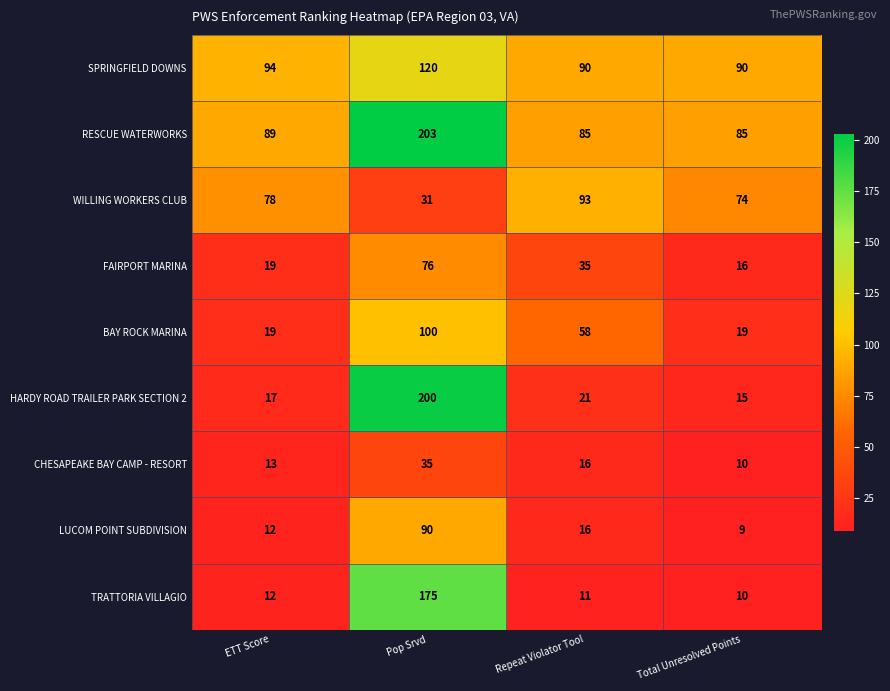

The LUCOM POINT SUBDIVISION series shows 17 at ETT Score. True or false?

False